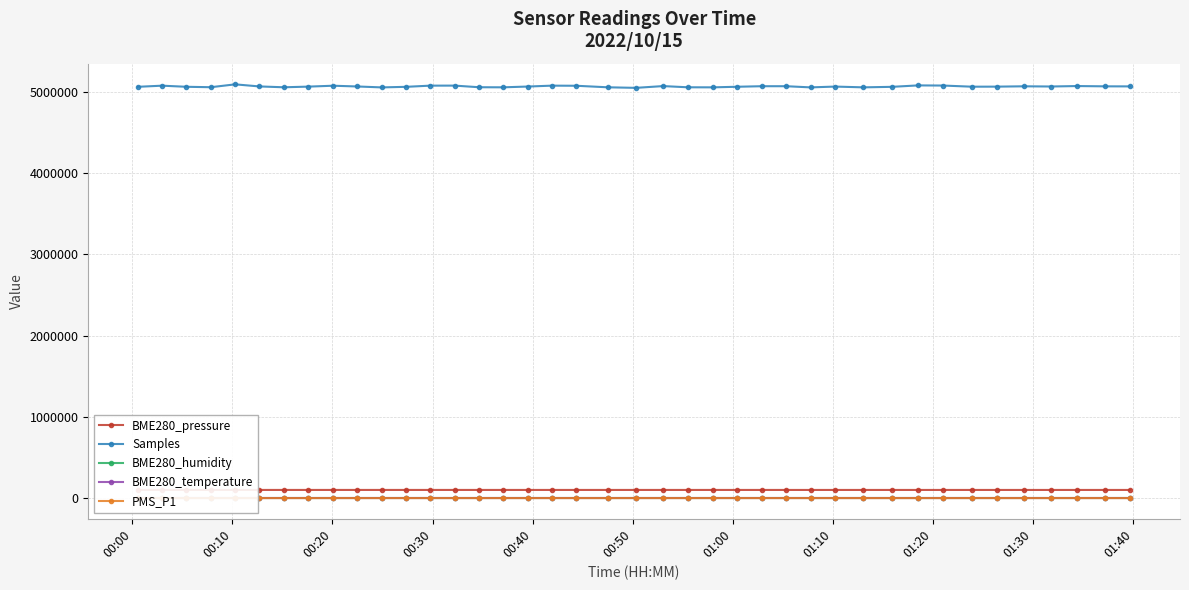

True or false: Samples and PMS_P1 intersect in this chart.

False